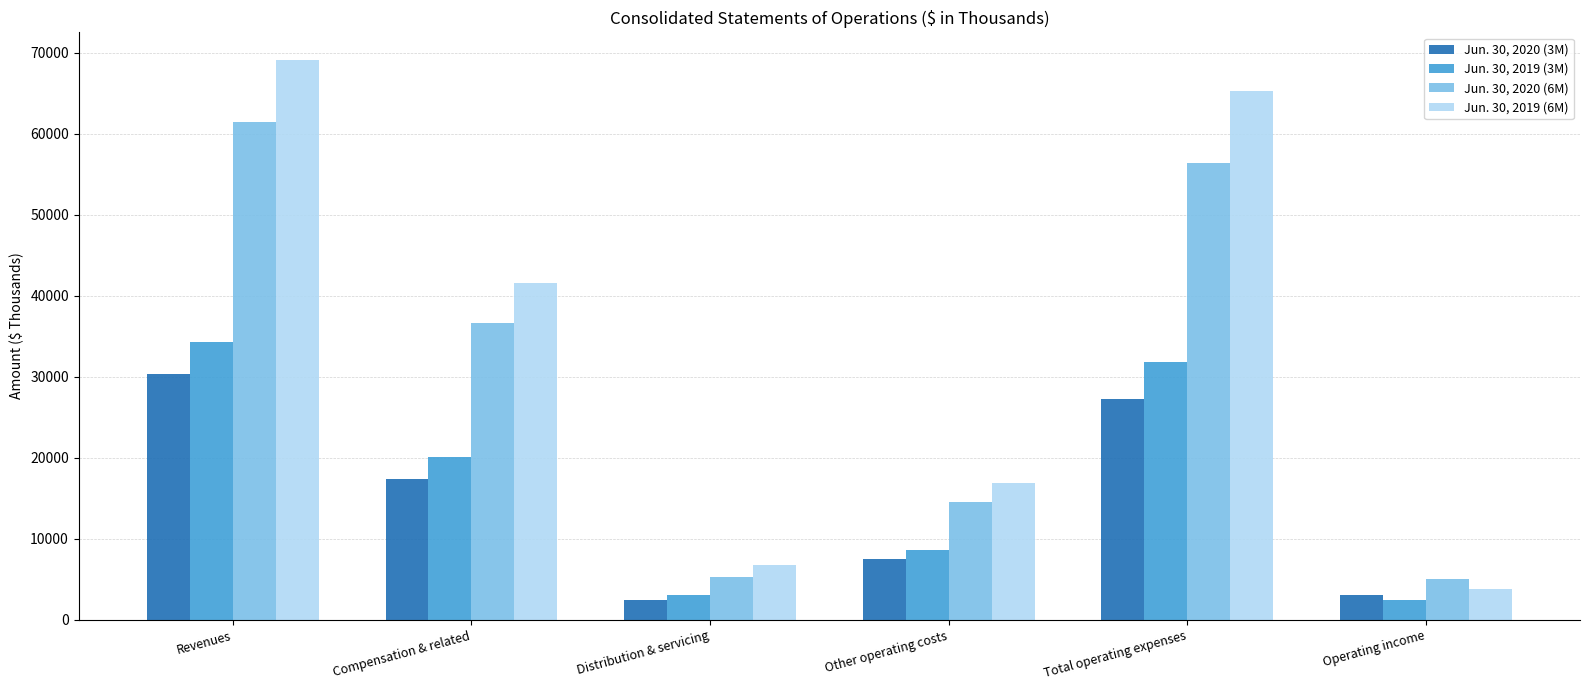

What are all the series names shown in the legend?

Jun. 30, 2020 (3M), Jun. 30, 2019 (3M), Jun. 30, 2020 (6M), Jun. 30, 2019 (6M)